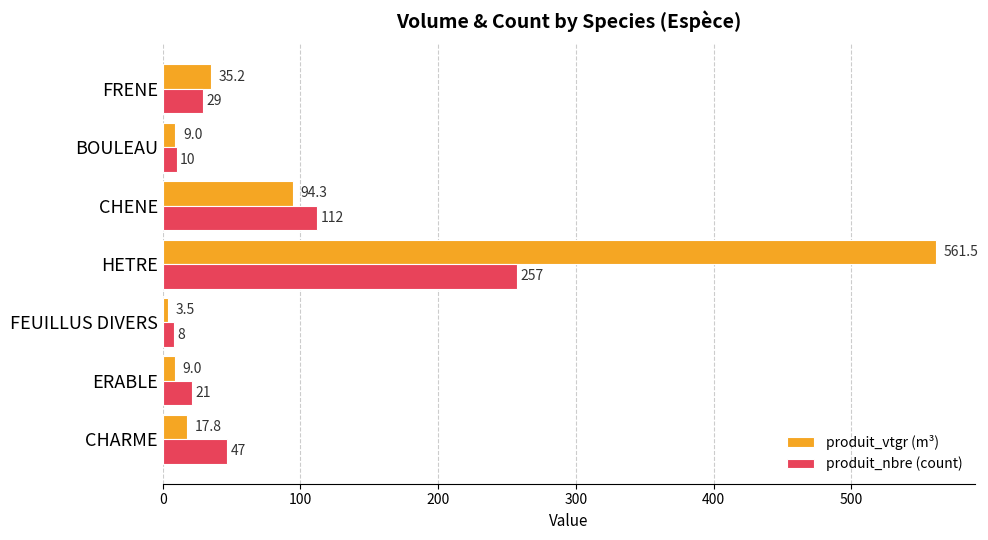

Which series has the widest spread of values?

produit_vtgr (m³)